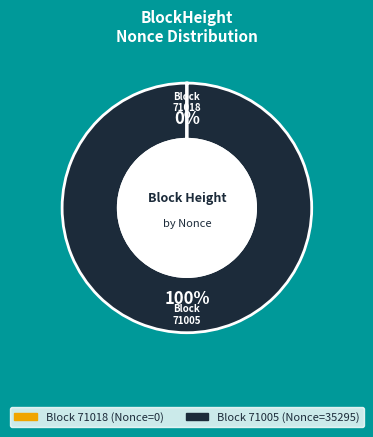

To the nearest percent, what is the average slice percentage?

50%